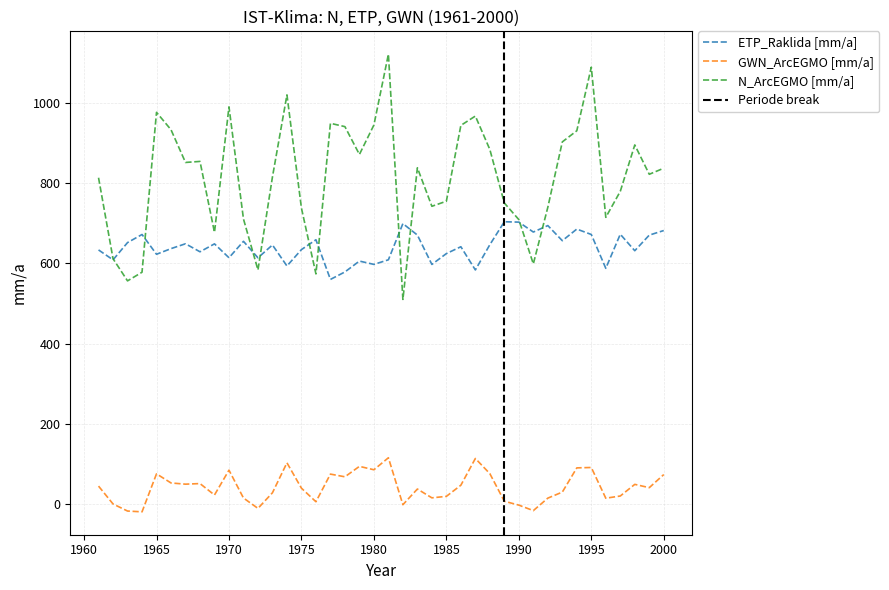

What is the total value across all series at 1973?

1489.5